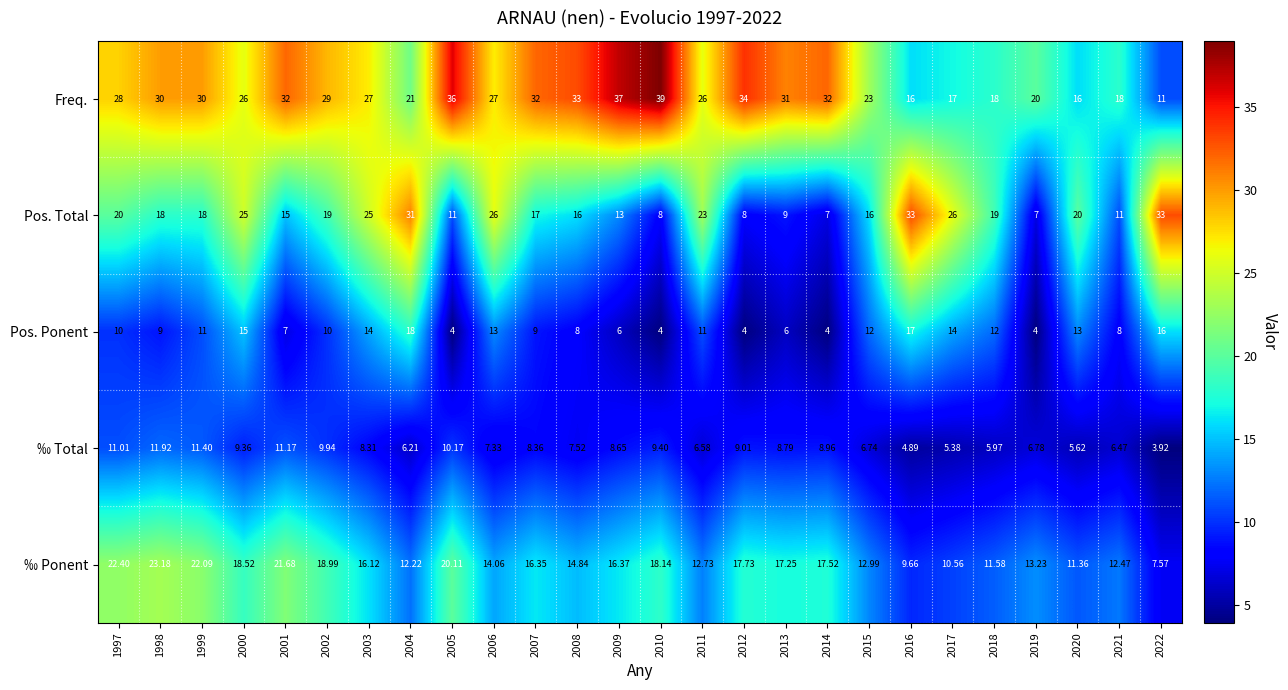

Between 2002 and 2012, which series saw the biggest shift?

Pos. Total